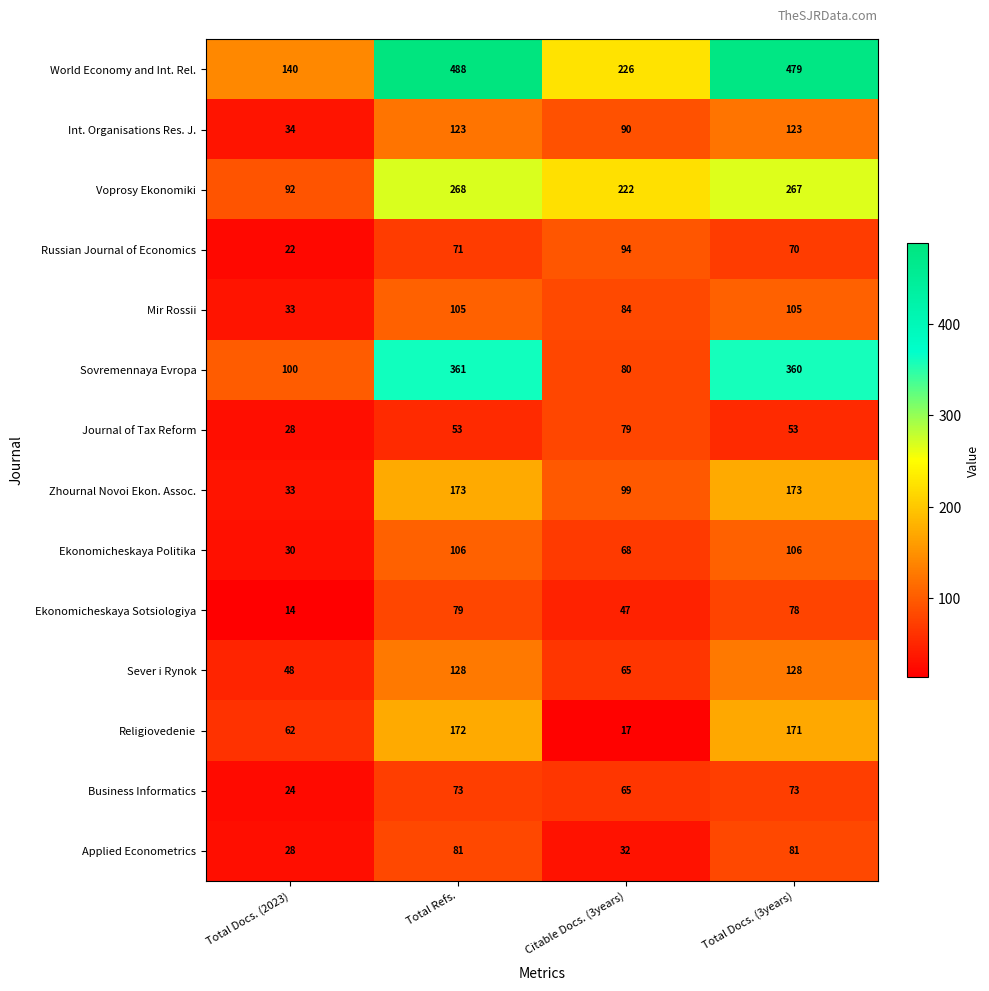

The Russian Journal of Economics series shows 71 at Total Refs.. True or false?

True